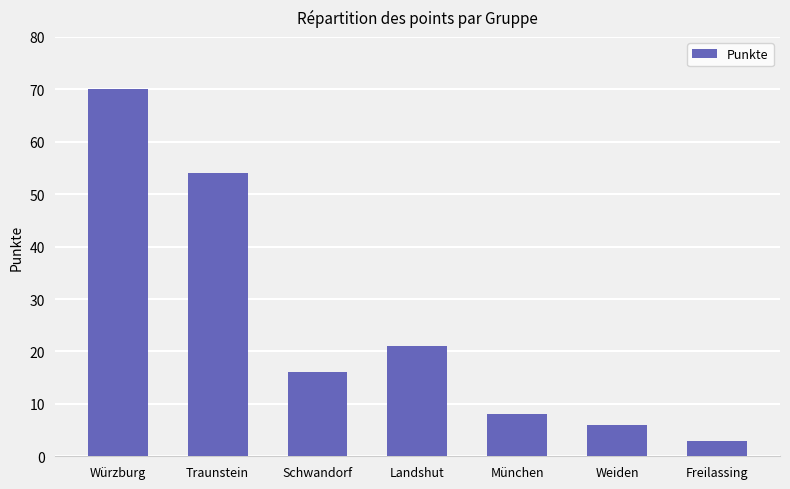

Which category has the lowest value across all series?

Freilassing